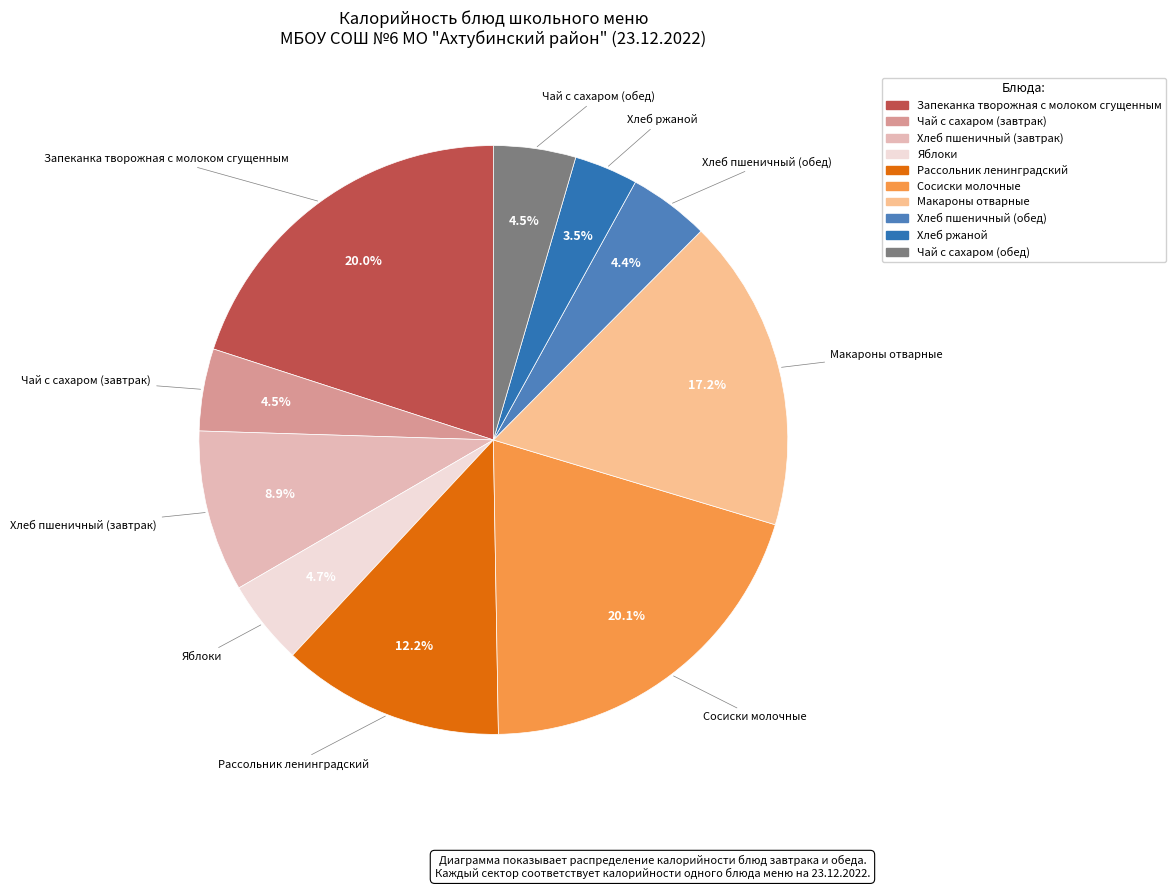

Which slice is the smallest?

Хлеб ржаной